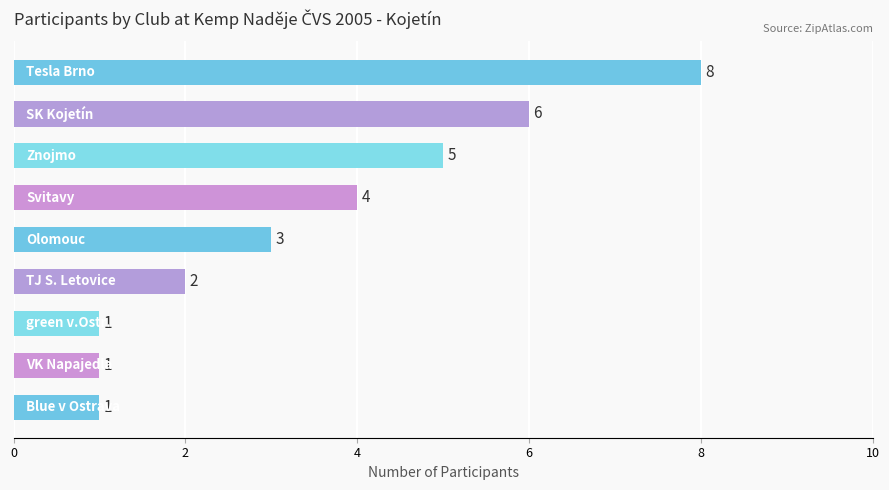

What is the maximum value shown in the chart?

8